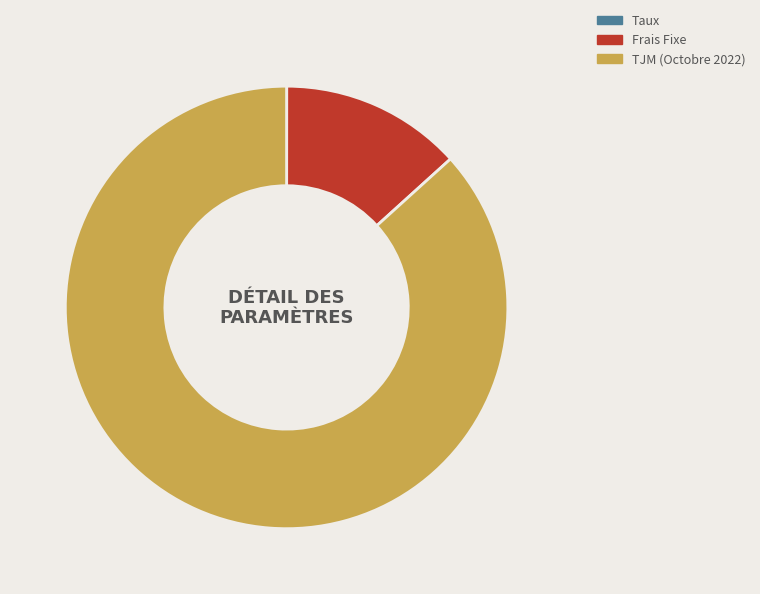

Which category has the biggest portion of the pie?

TJM (Octobre 2022)